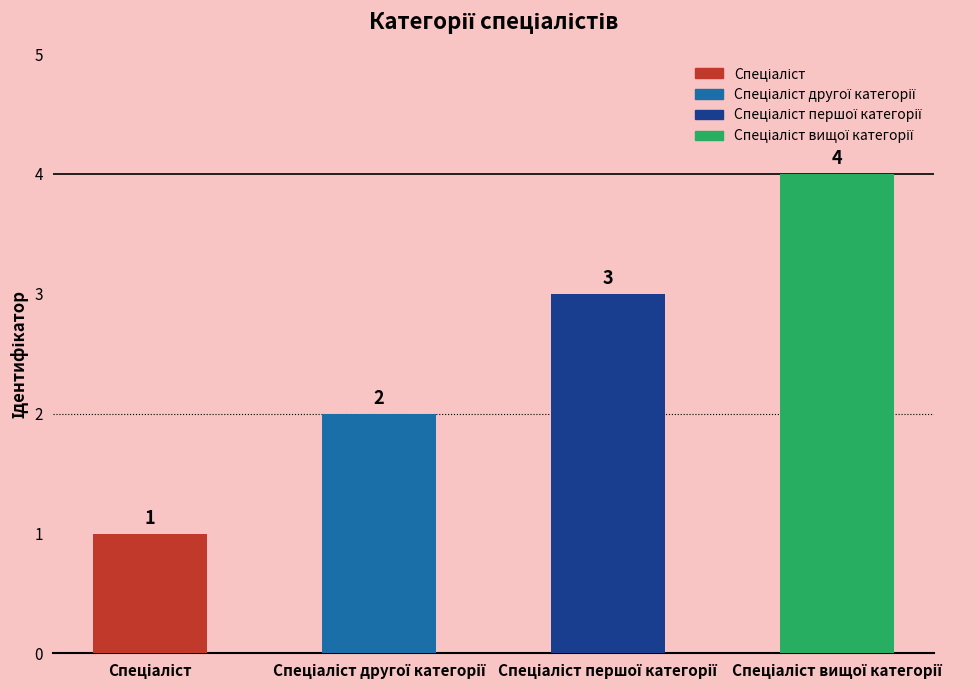

Does the chart contain stacked bars?

No